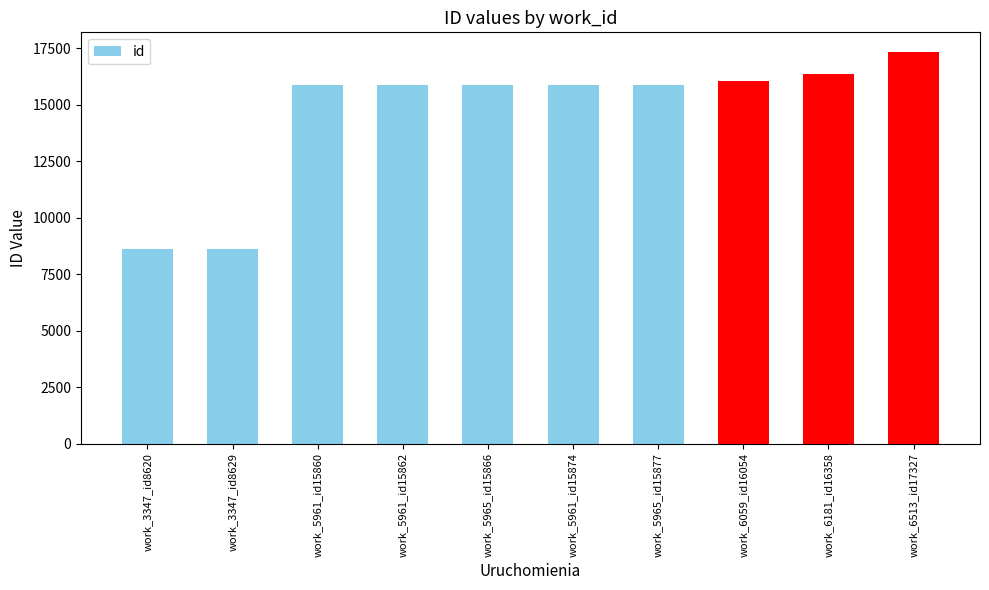

What is the smallest value displayed?

8620